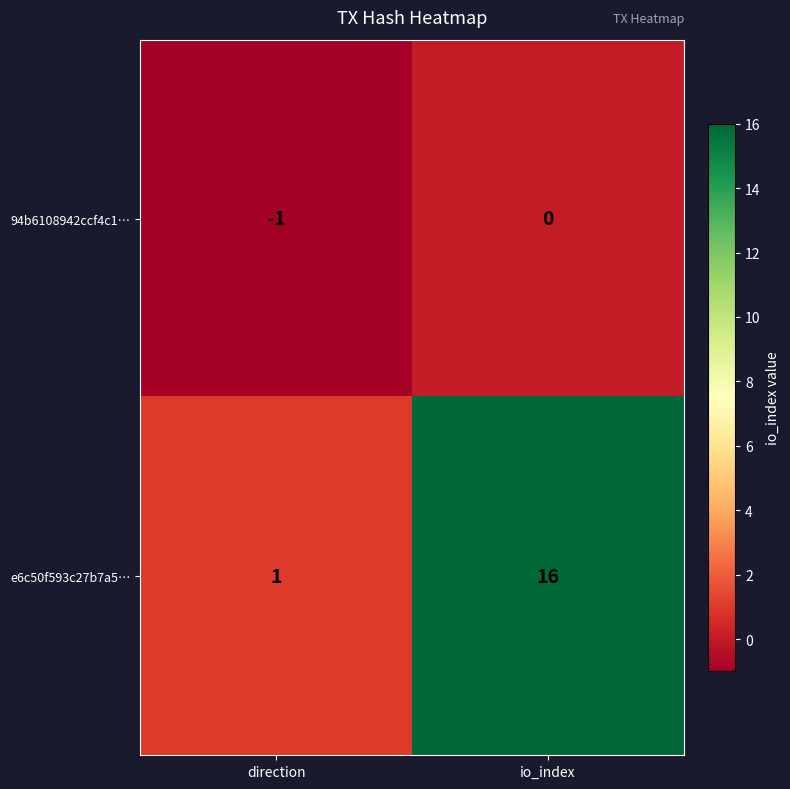

Is it true that 94b6108942ccf4c1… equals -1 at direction?

True